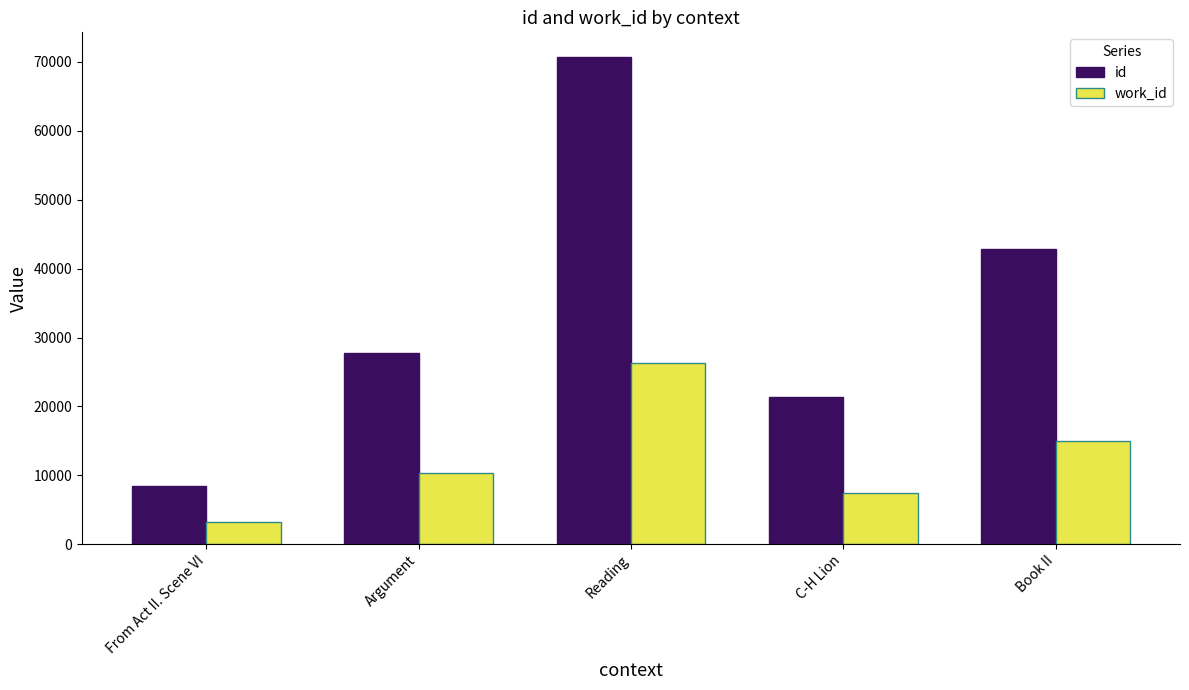

How many bars are there in each group?

2